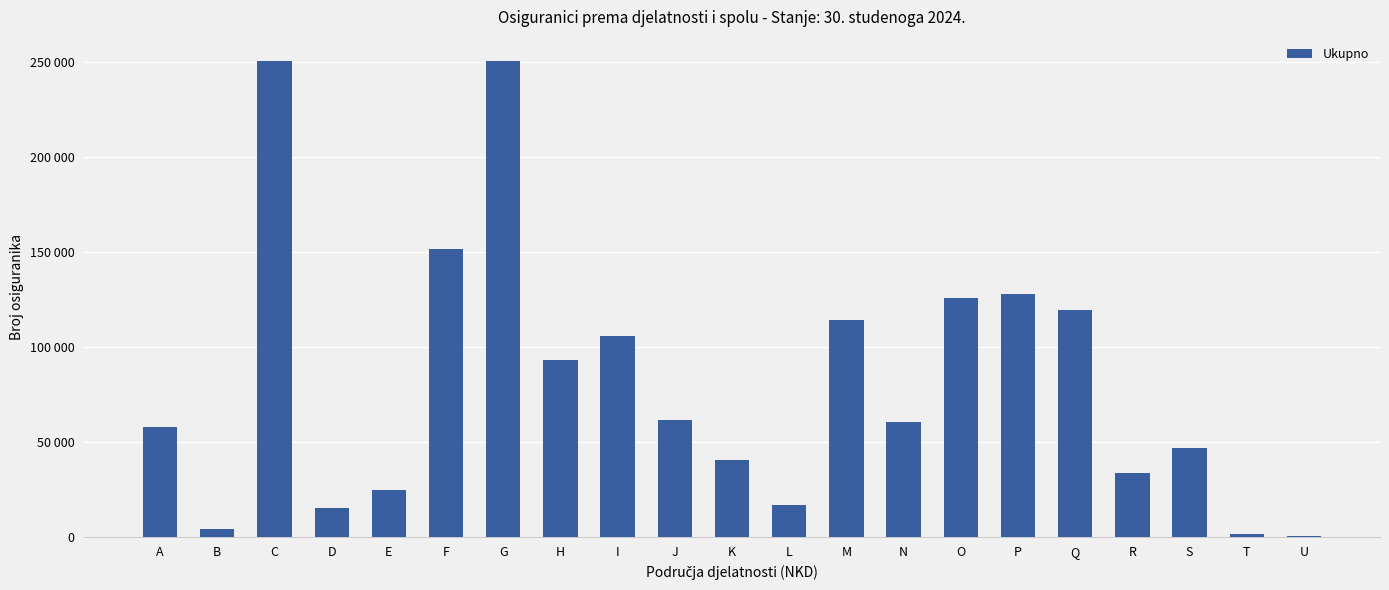

Where is the data nearest to the value 125500?

O